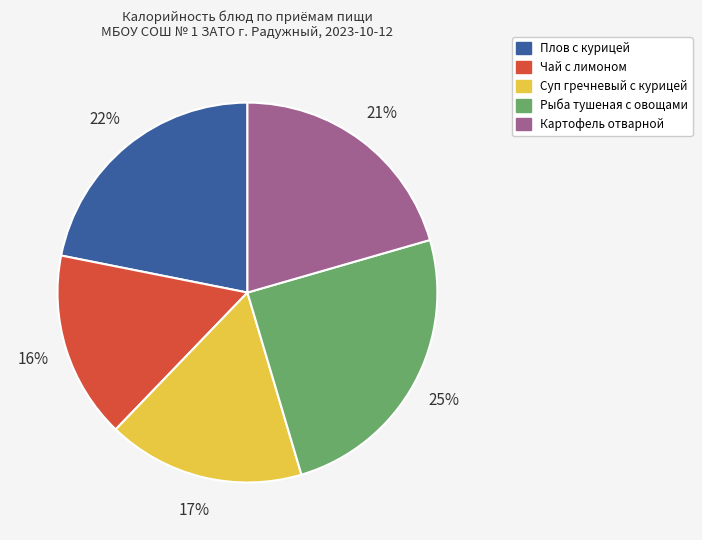

Which slice is the smallest?

Чай с лимоном